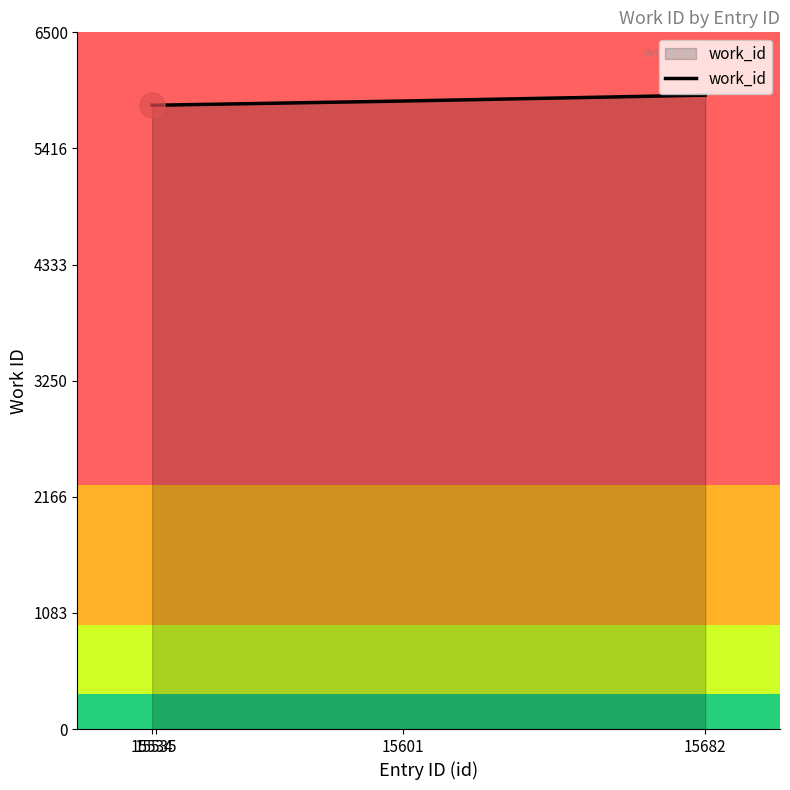

What is the greatest value displayed?

5914